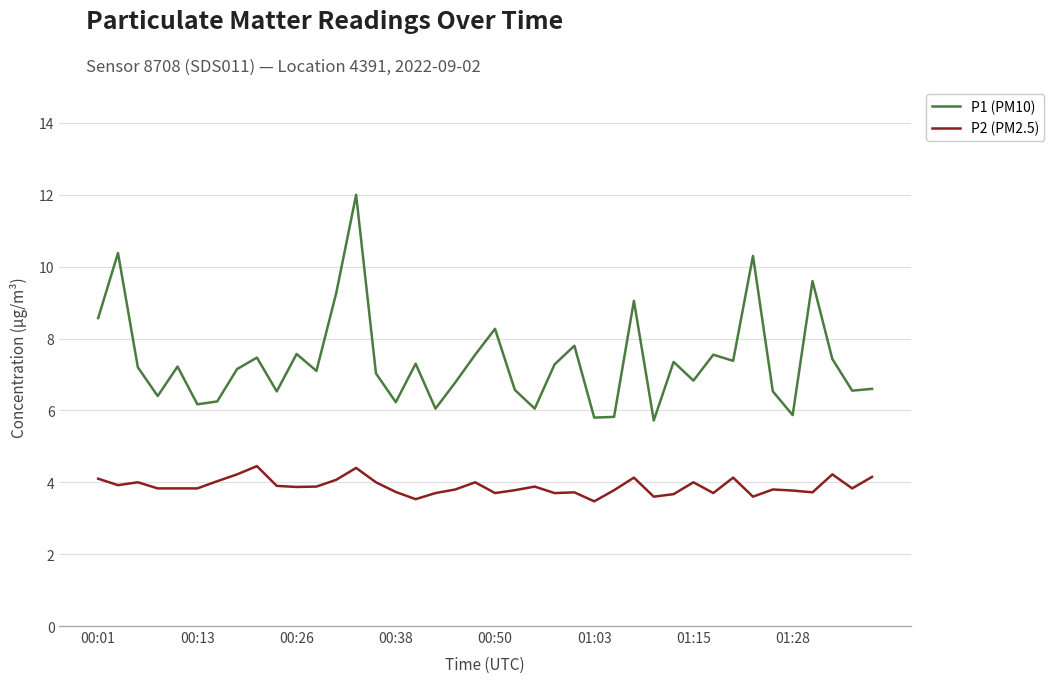

What is the average value of the P1 (PM10) series?

7.4